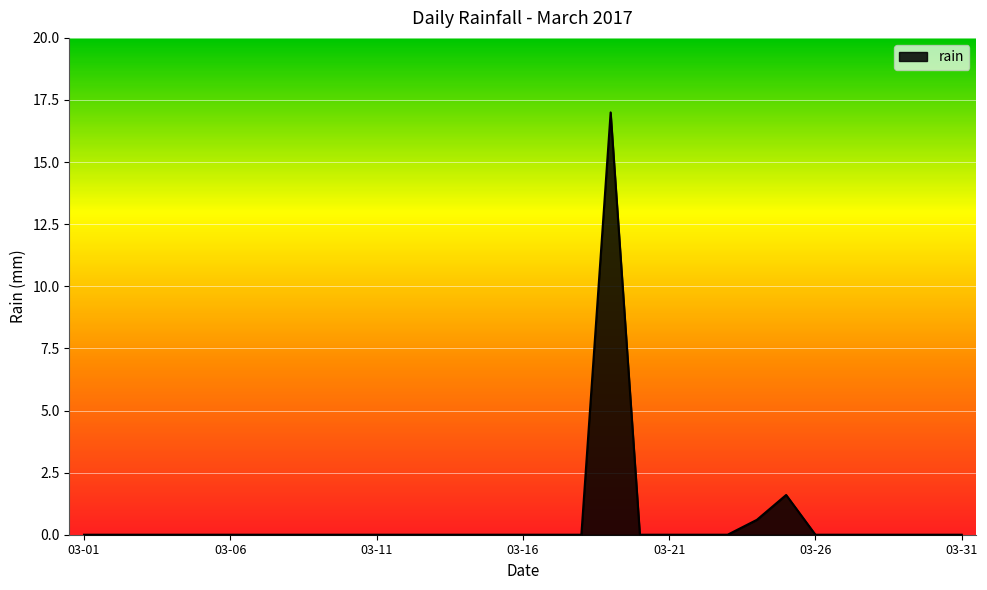

Reading right to left, what are all the values shown in this chart?

0.0	0.0	0.0	0.0	0.0	0.0	1.6	0.6	0.0	0.0	0.0	0.0	17.0	0.0	0.0	0.0	0.0	0.0	0.0	0.0	0.0	0.0	0.0	0.0	0.0	0.0	0.0	0.0	0.0	0.0	0.0